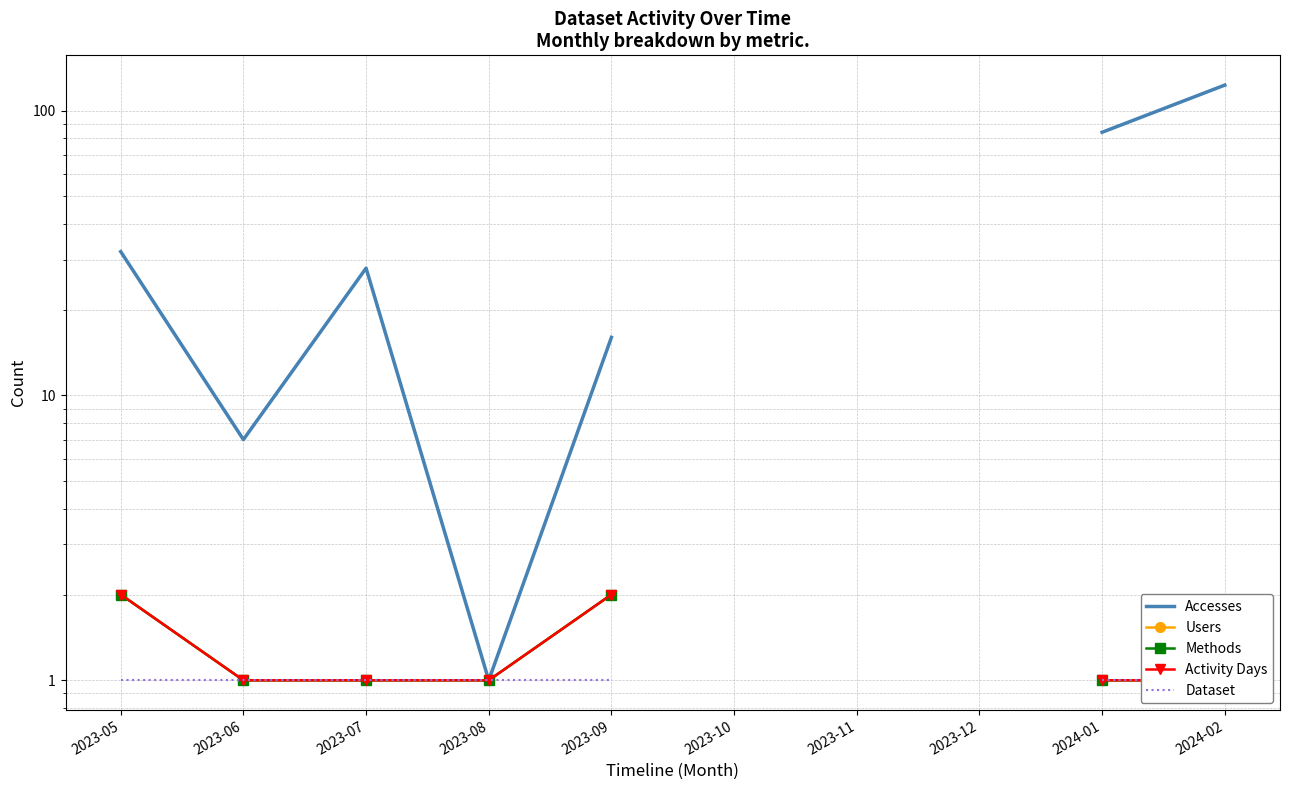

What is the label of the 3rd point from the left?

2023-07